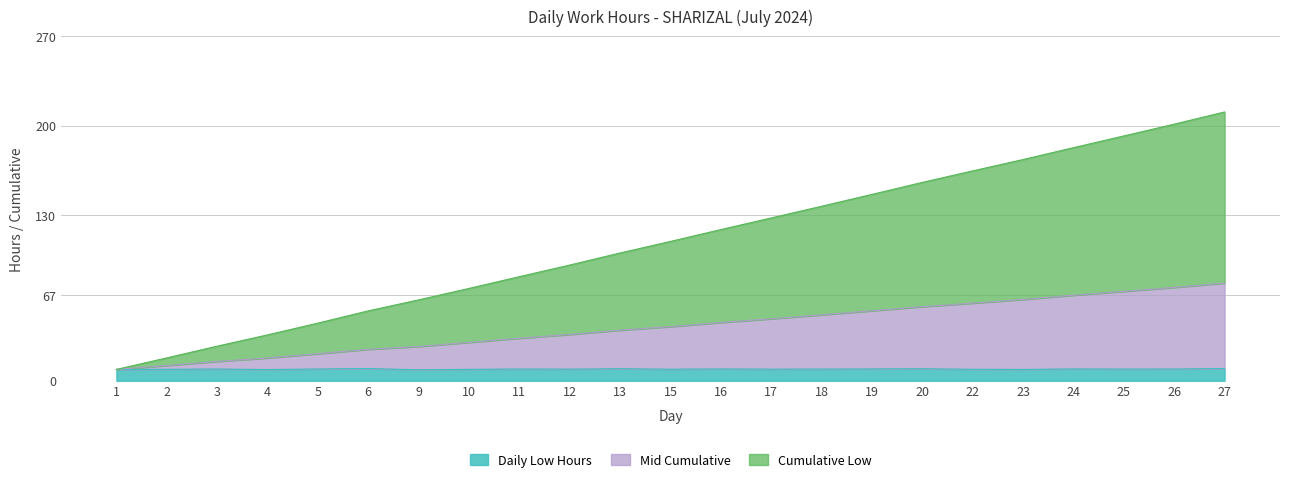

In Low Hours, how many points are higher than both neighbors (excluding endpoints)?

7